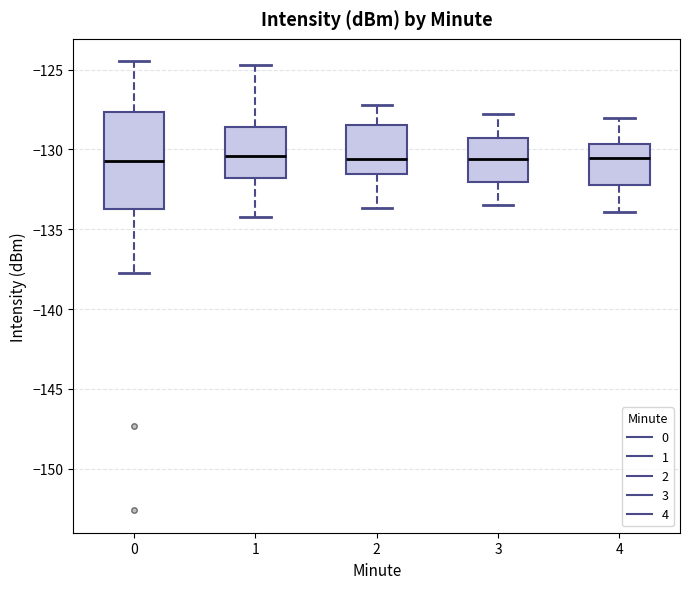

Reading left to right, read every box against the y-axis: the position of its median line, the range the box covers, and the ends of its whiskers. The values are not printed on the chart, so give them approximately, as read against the axis.

0: median -130.5, box -133.5 to -127.5, whiskers -138.0 to -124.5
1: median -130.5, box -132.0 to -128.5, whiskers -134.0 to -124.5
2: median -130.5, box -131.5 to -128.5, whiskers -133.5 to -127.0
3: median -130.5, box -132.0 to -129.5, whiskers -133.5 to -128.0
4: median -130.5, box -132.0 to -129.5, whiskers -134.0 to -128.0